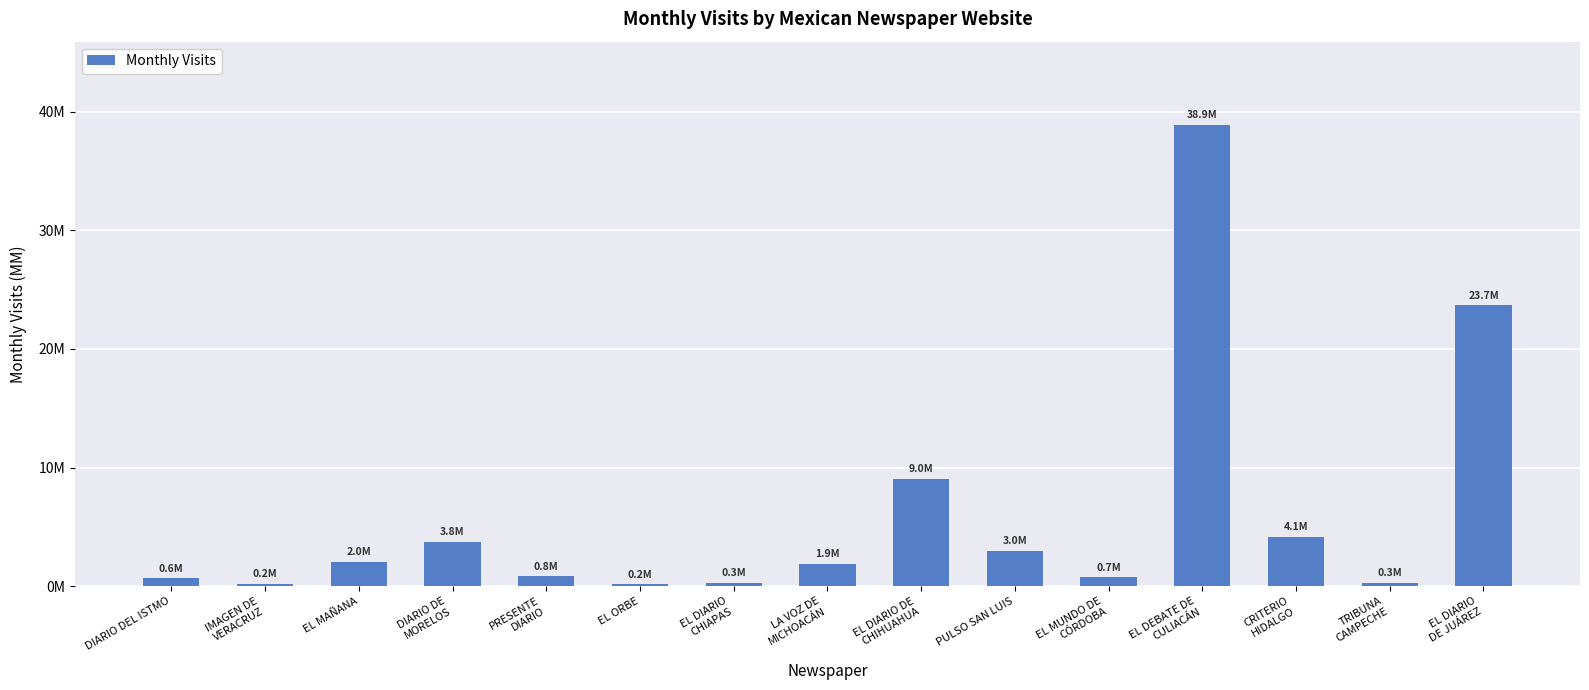

Which label corresponds to the smallest value in the chart?

EL ORBE